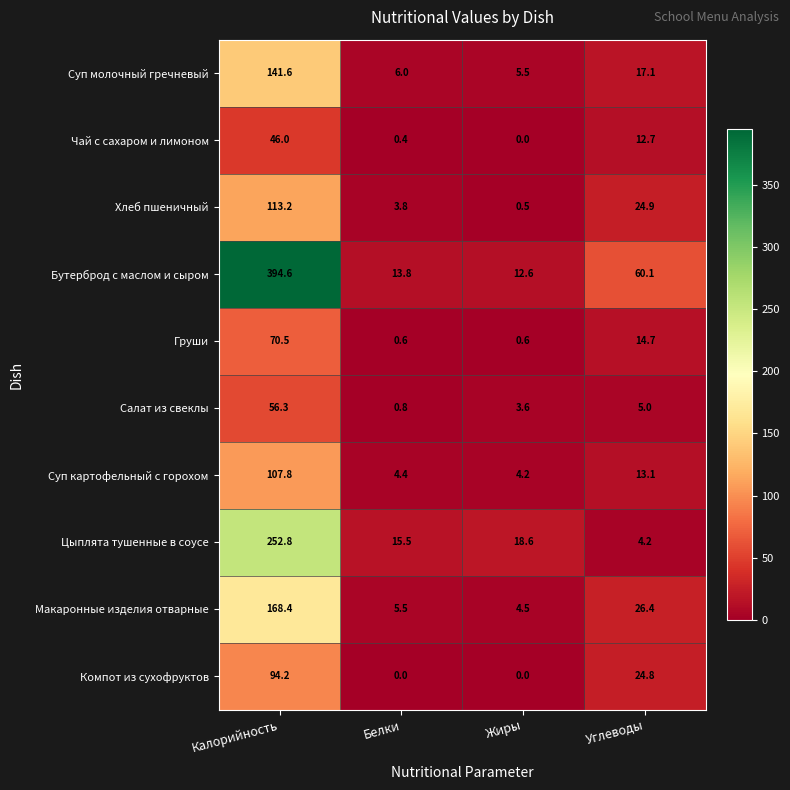

Rank the series by their maximum value, from highest to lowest.

Бутерброд с маслом и сыром, Цыплята тушенные в соусе, Макаронные изделия отварные, Суп молочный гречневый, Хлеб пшеничный, Суп картофельный с горохом, Компот из сухофруктов, Груши, Салат из свеклы, Чай с сахаром и лимоном